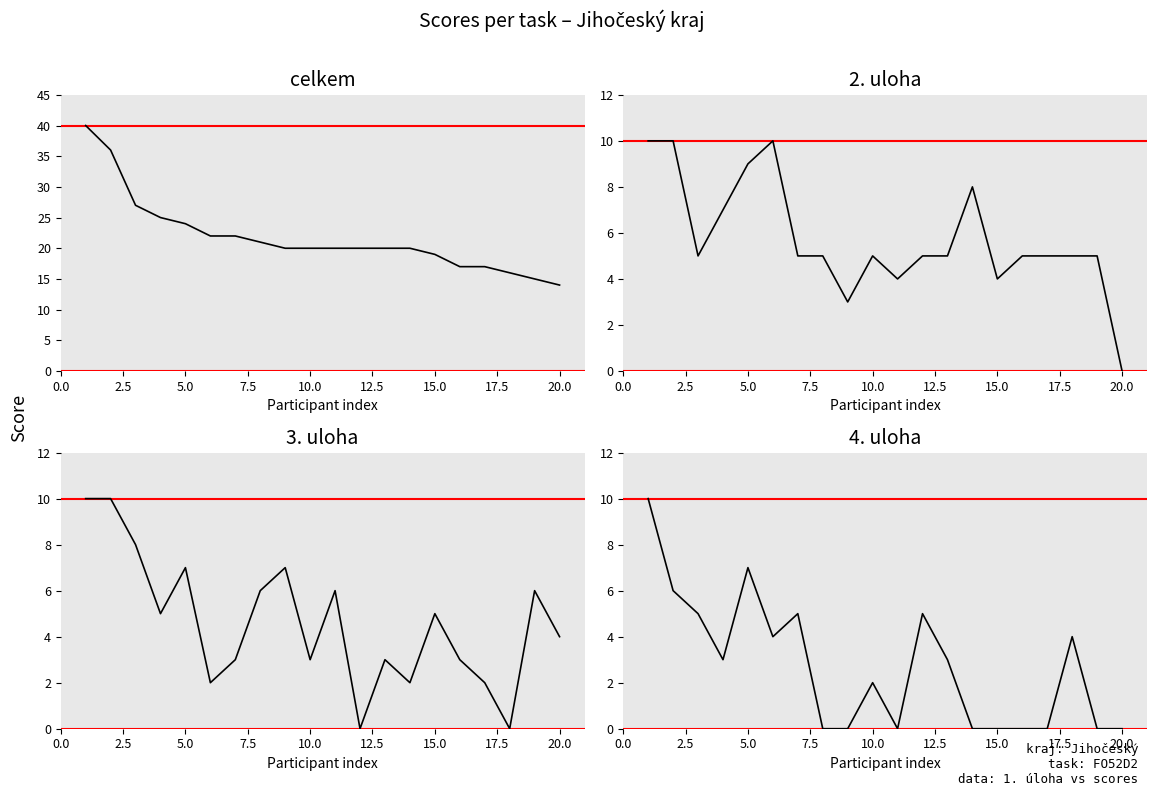

At how many categories does at least one series exceed 19?

14